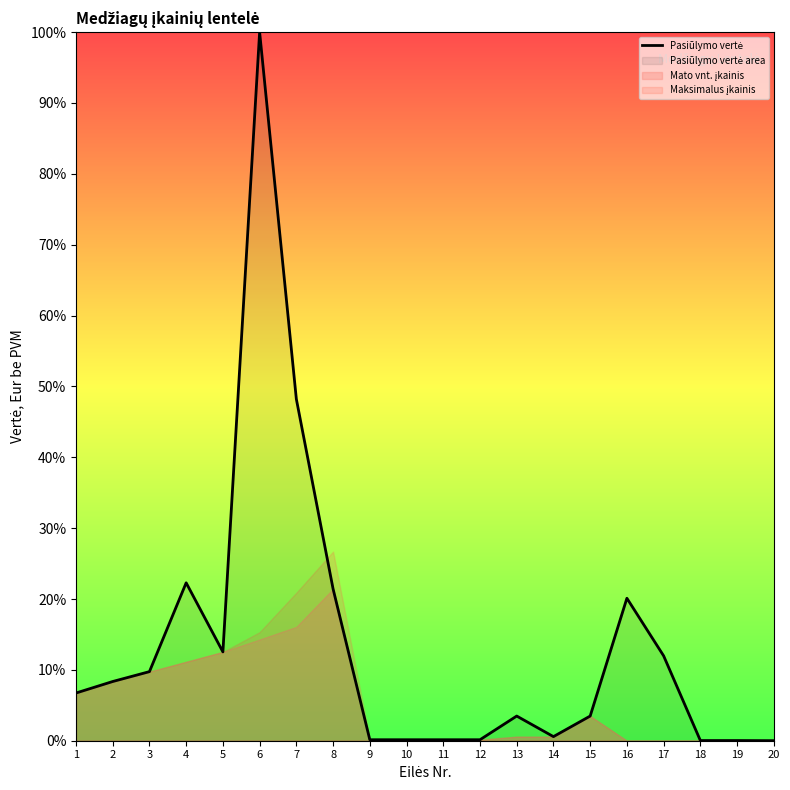

How many lines are shown in the chart?

1